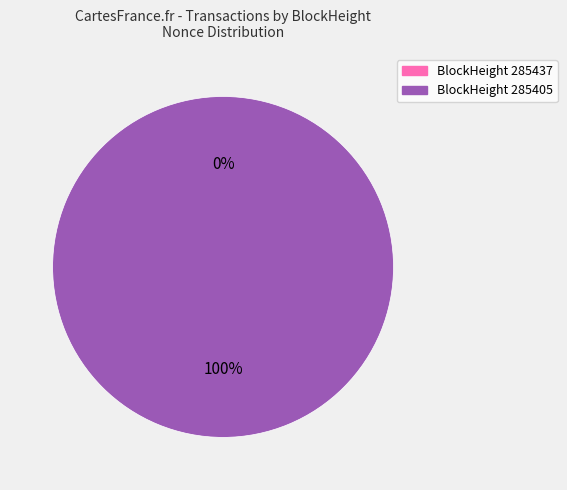

To the nearest percent, what percentage of the pie is 285405?

100%